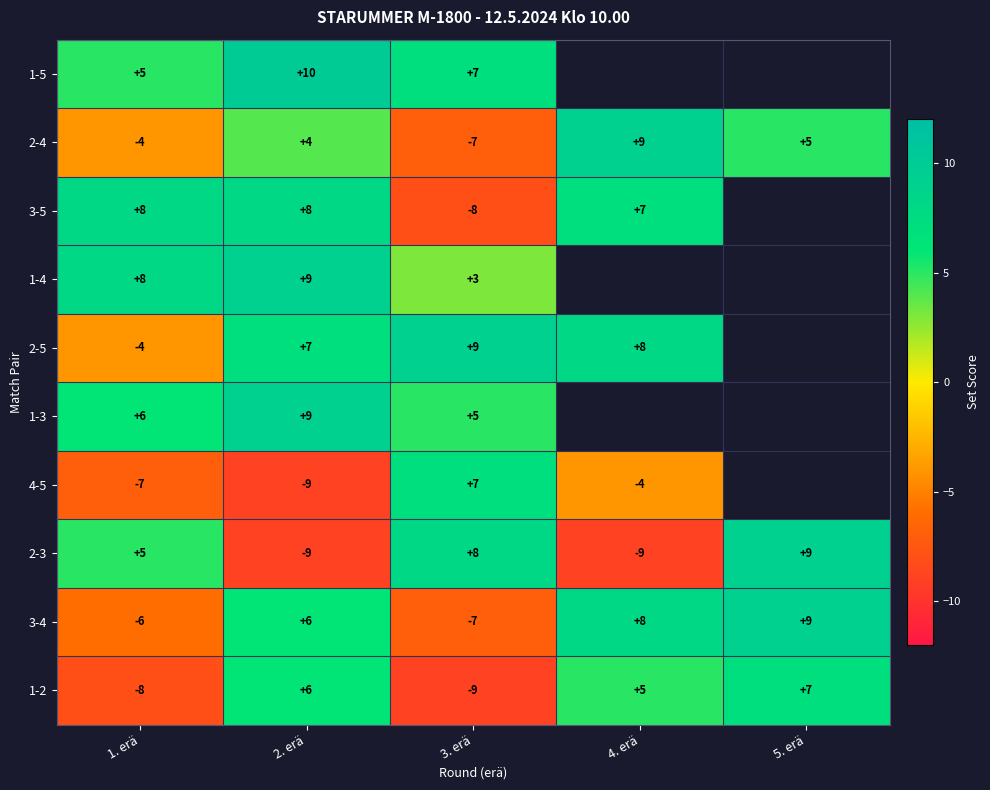

What is the difference between the 2-4 values at 2. erä and 4. erä?

5